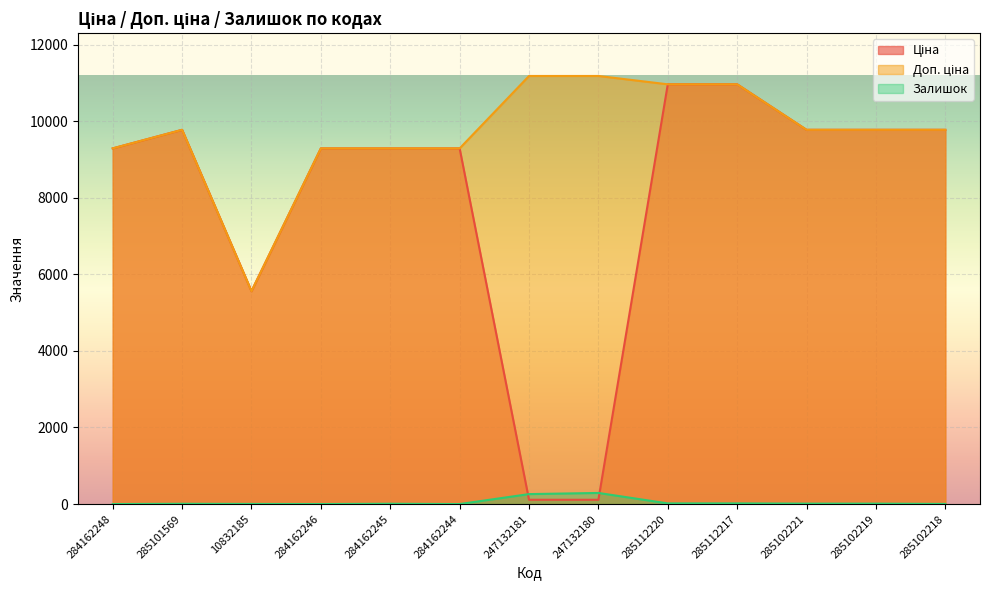

Which series has the largest total across all categories?

Доп. ціна